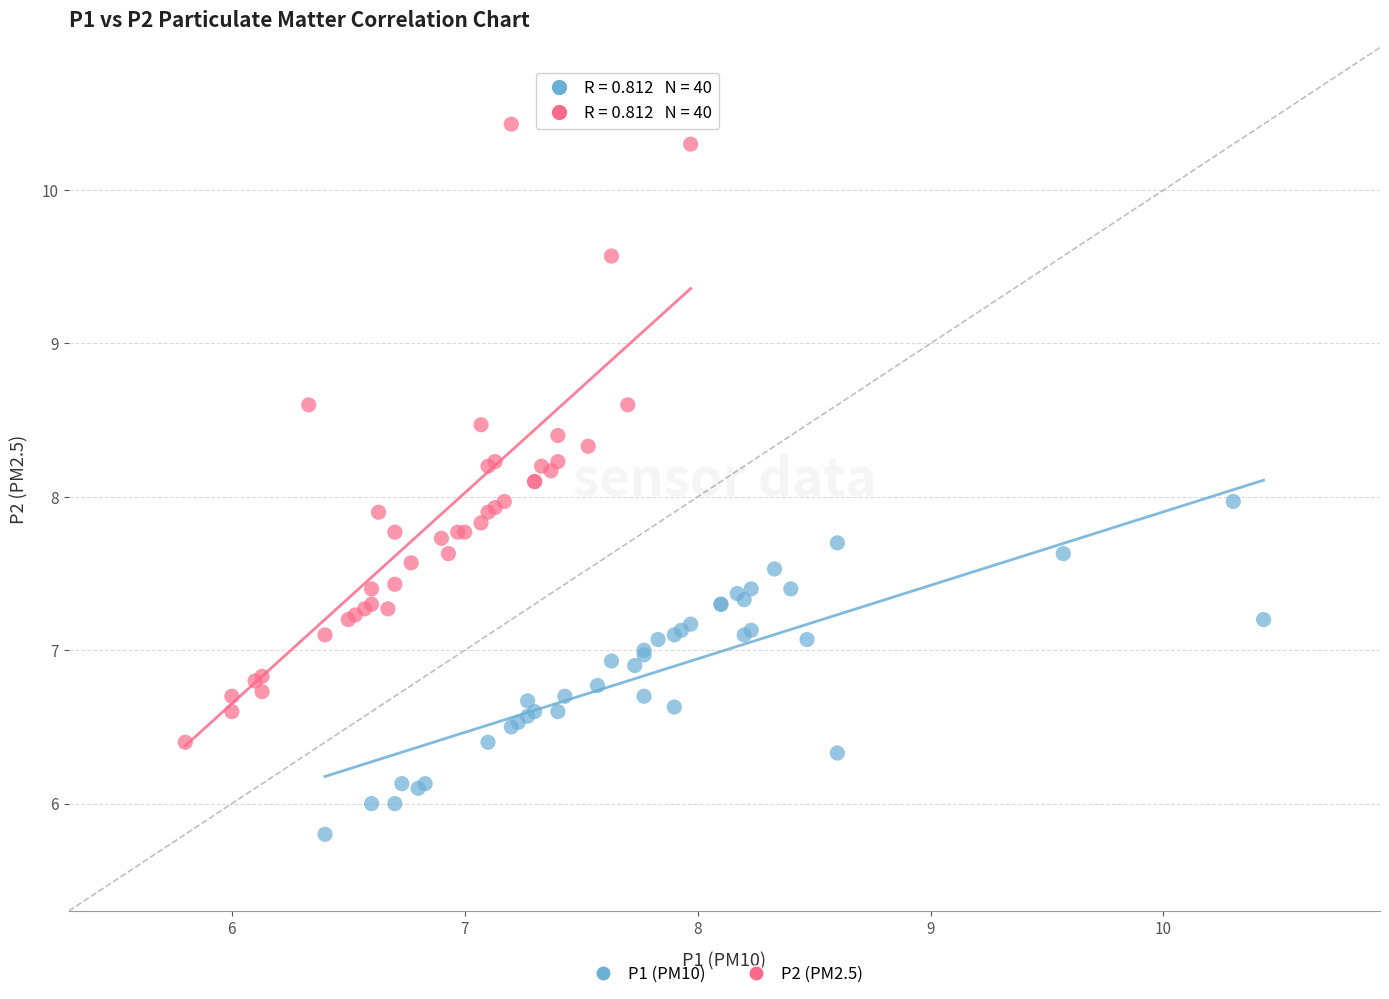

Which series reaches the maximum Y coordinate?

P2 (PM2.5)